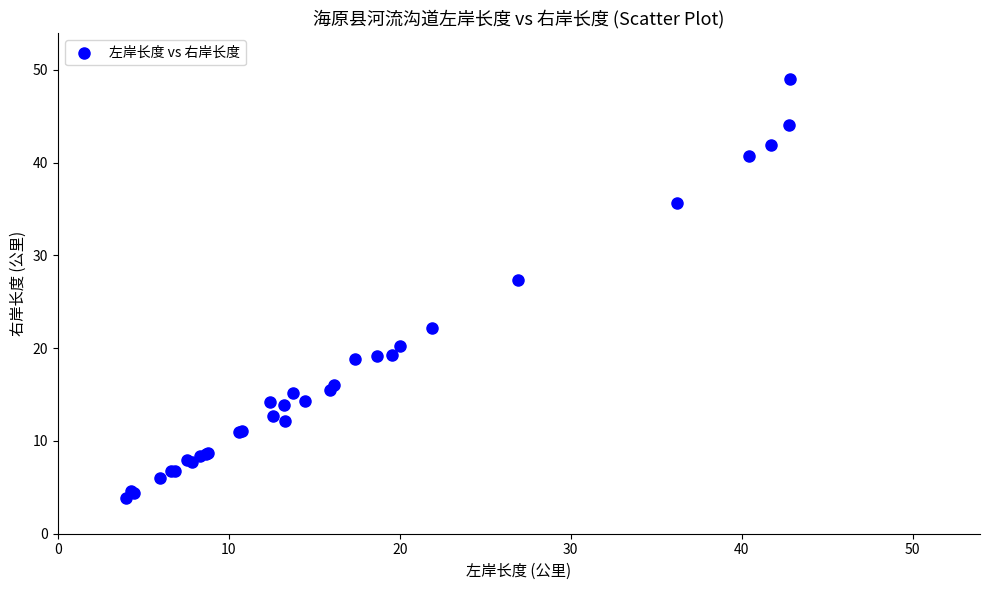

What Y value in the scatter plot is closest to 26?

27.3